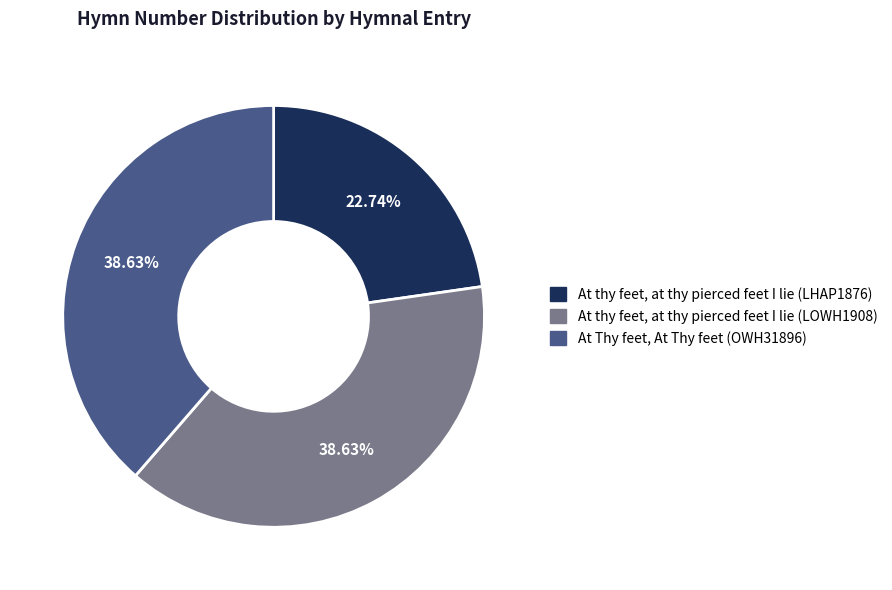

What is the ratio of the value at At Thy feet, At Thy feet (OWH31896) to the value at At thy feet, at thy pierced feet I lie (LOWH1908)?

1.0